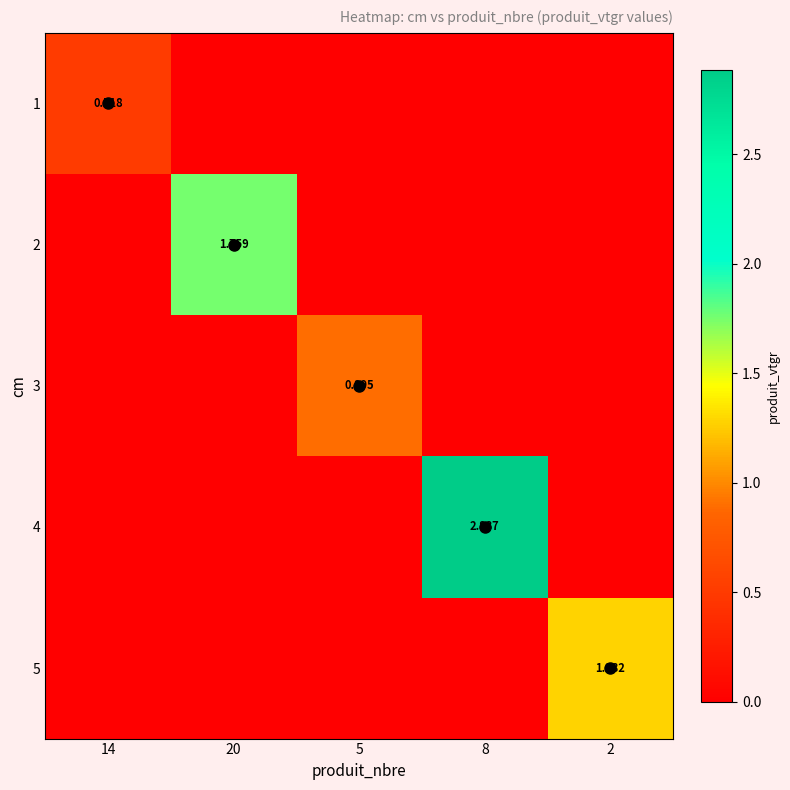

At which label is 5 closest to 0?

14